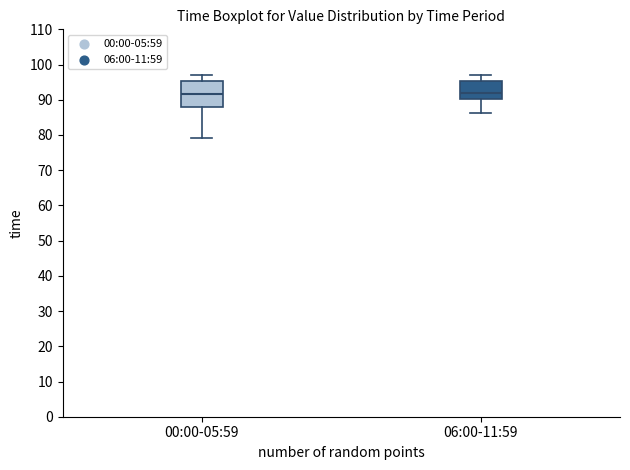

Where does the median line of the box for 06:00-11:59 sit on the y-axis? The values are not printed on the chart, so give them approximately, as read against the axis.

92